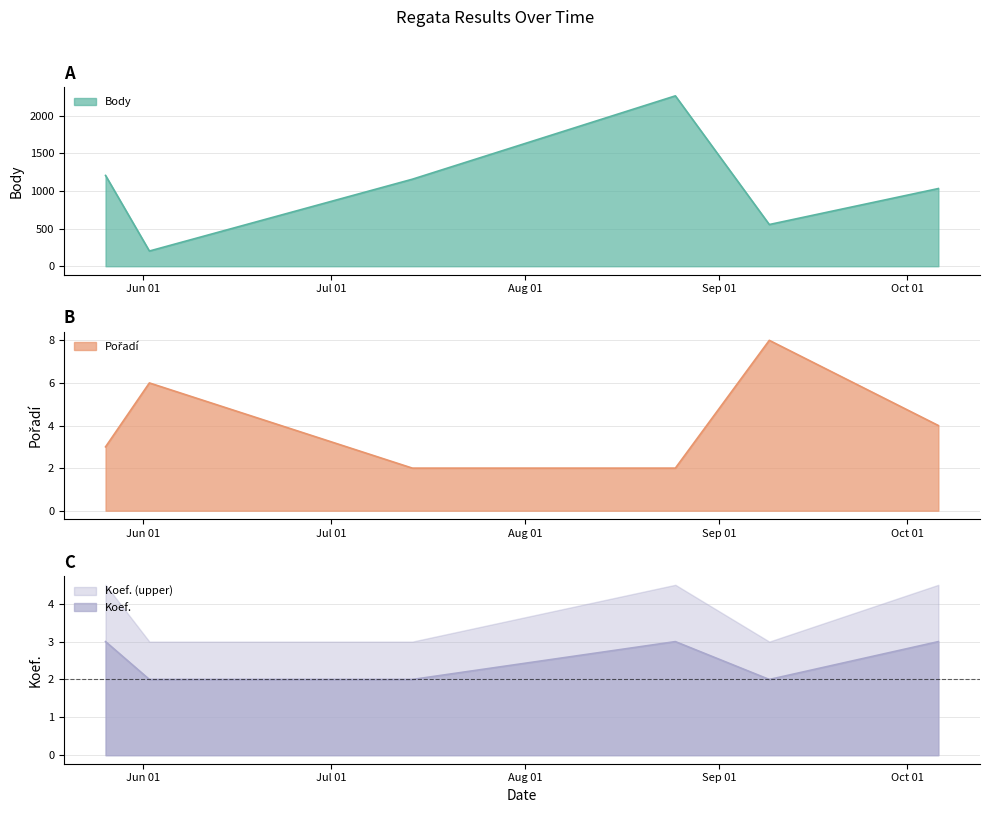

What is the difference between the maximum and second lowest values in the Koef. series?

1.0